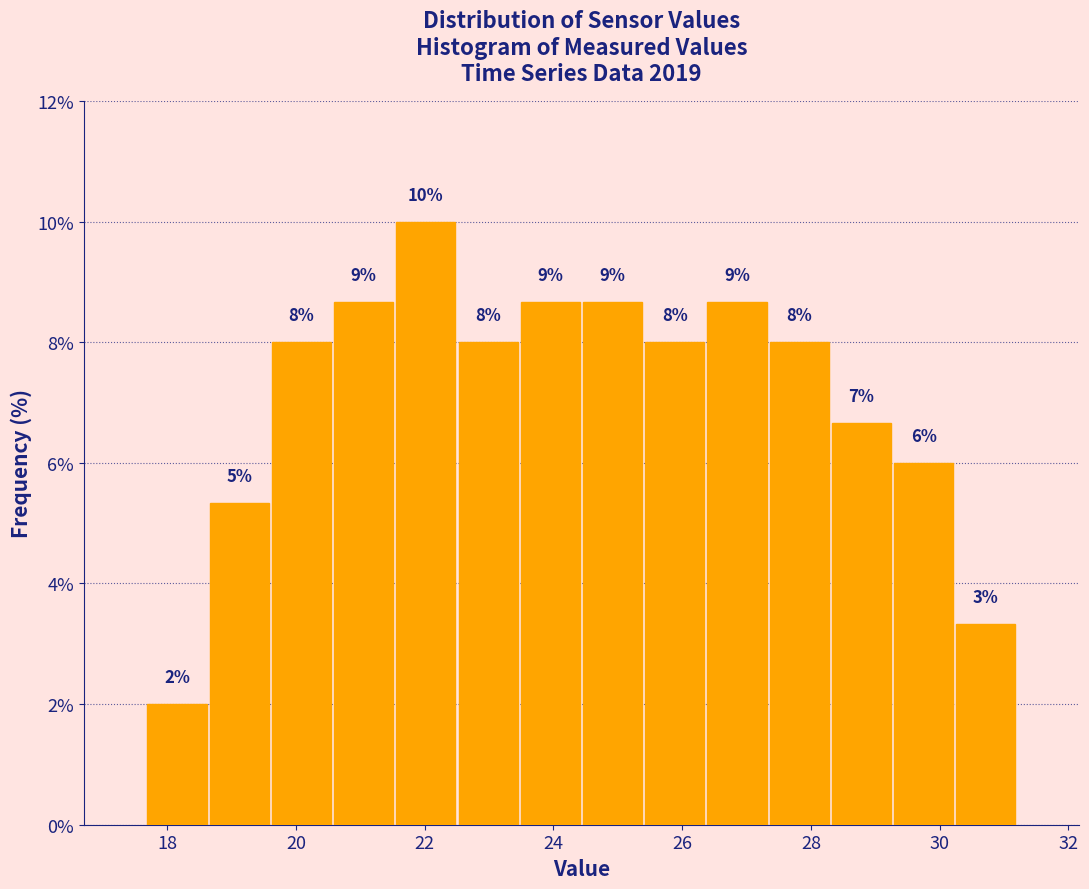

Which range on the x-axis has the tallest bar?

21.6 to 22.6